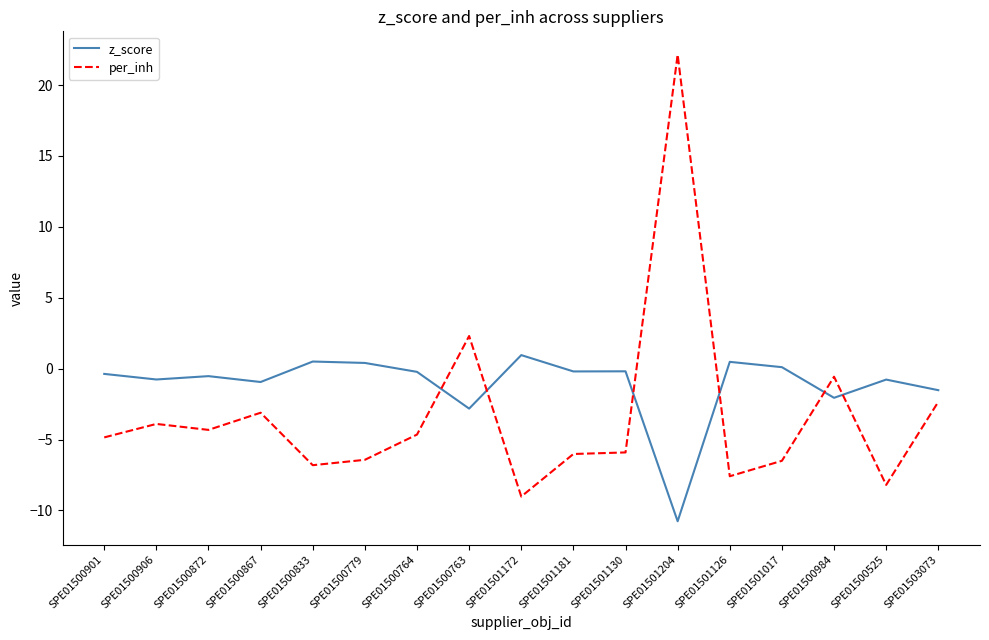

What is the sum of all z_score values?

-18.7